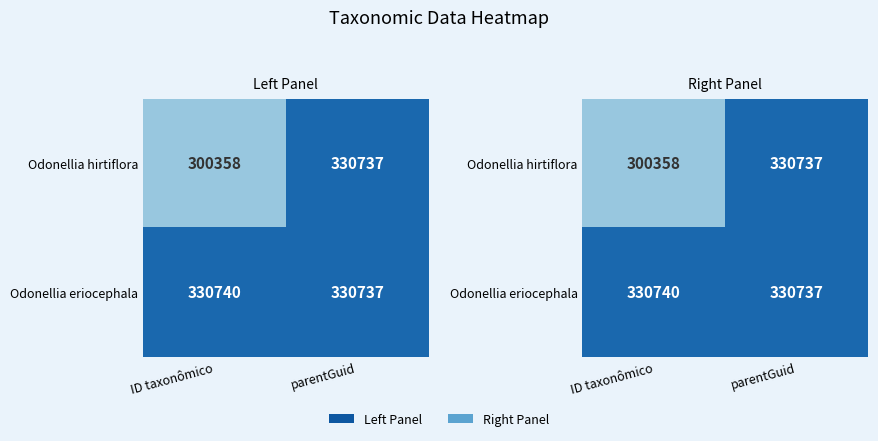

Which series changed the most between ID taxonômico and parentGuid?

Odonellia hirtiflora